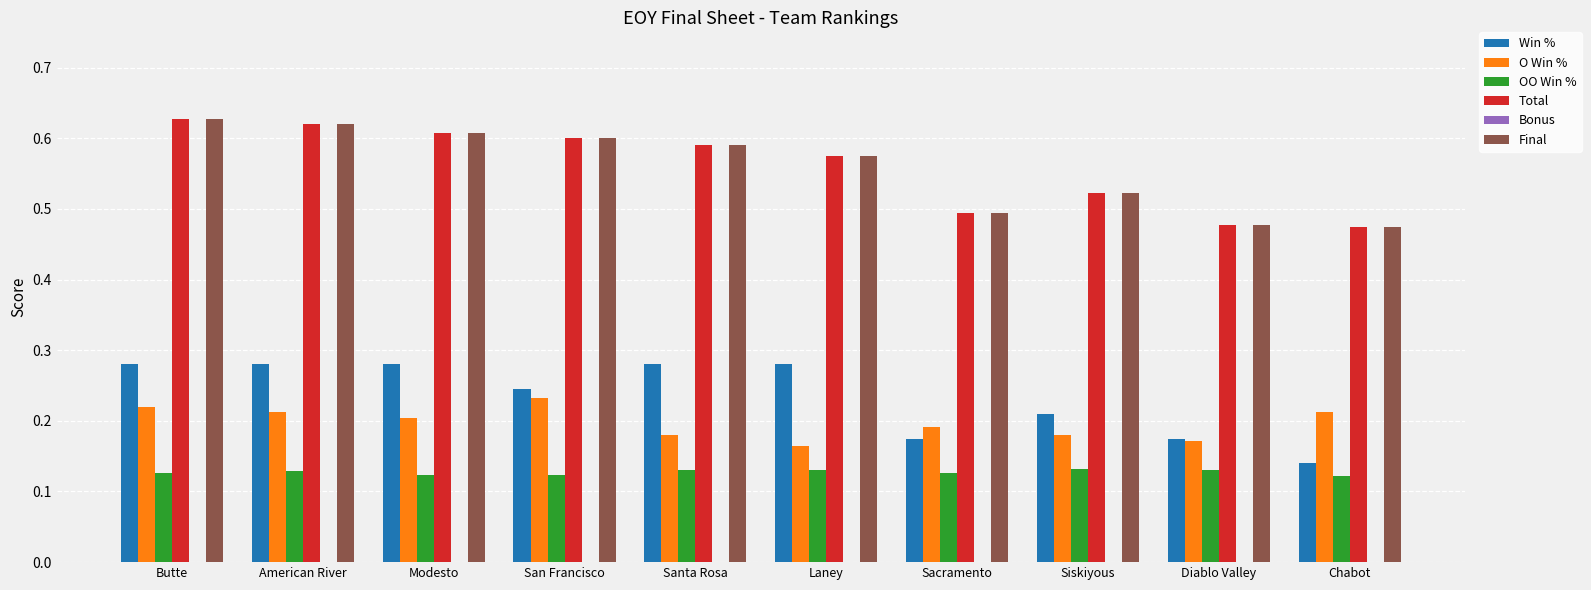

The Final series shows 0.5 at Chabot. True or false?

True